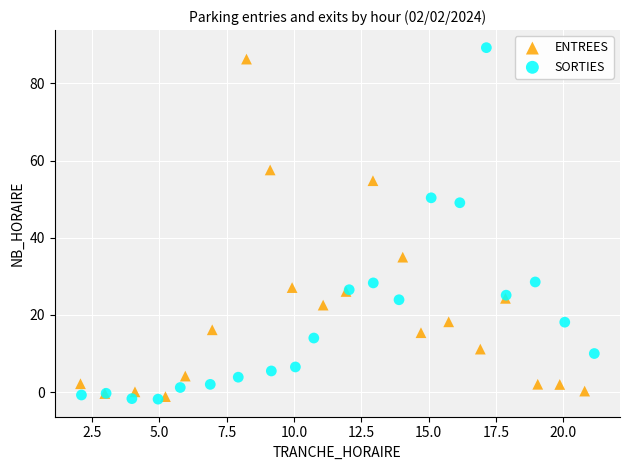

Which series contains the highest Y value?

SORTIES